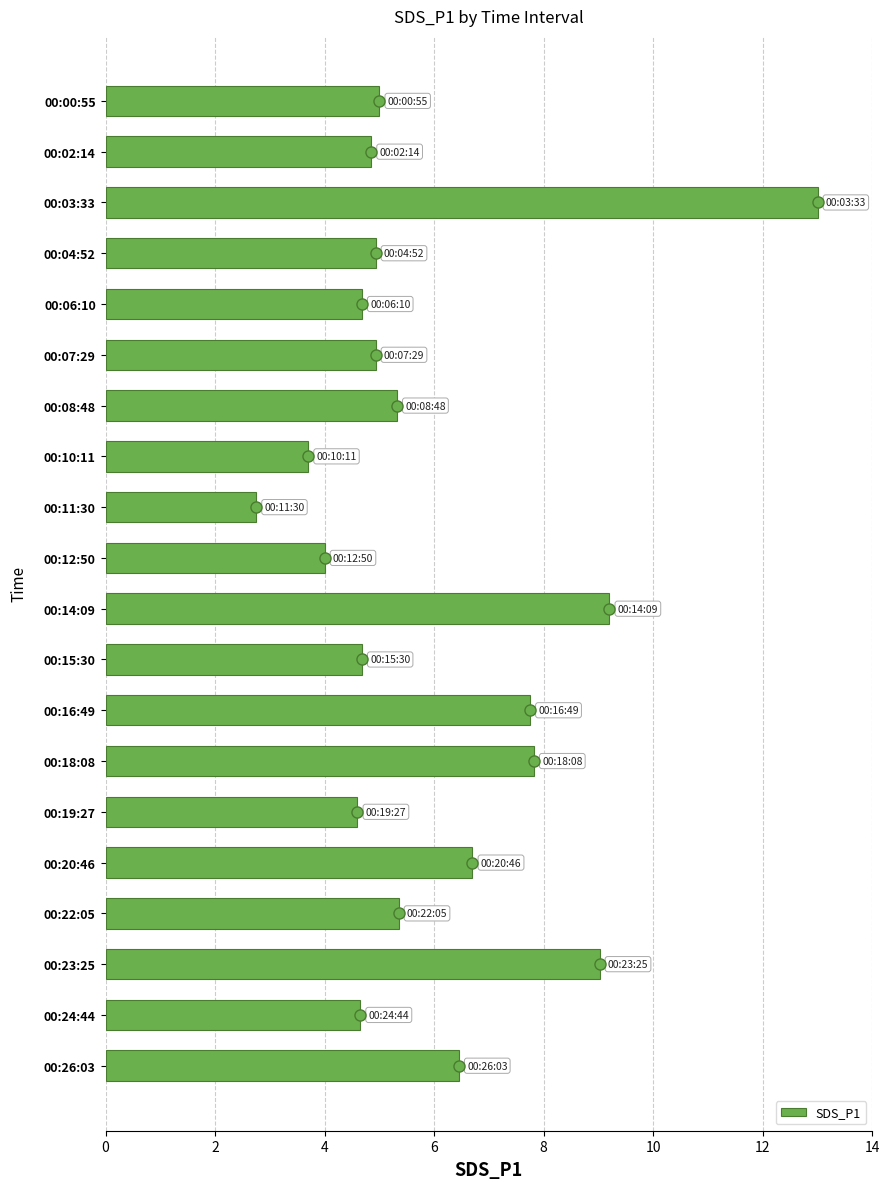

What is the greatest value displayed?

13.0